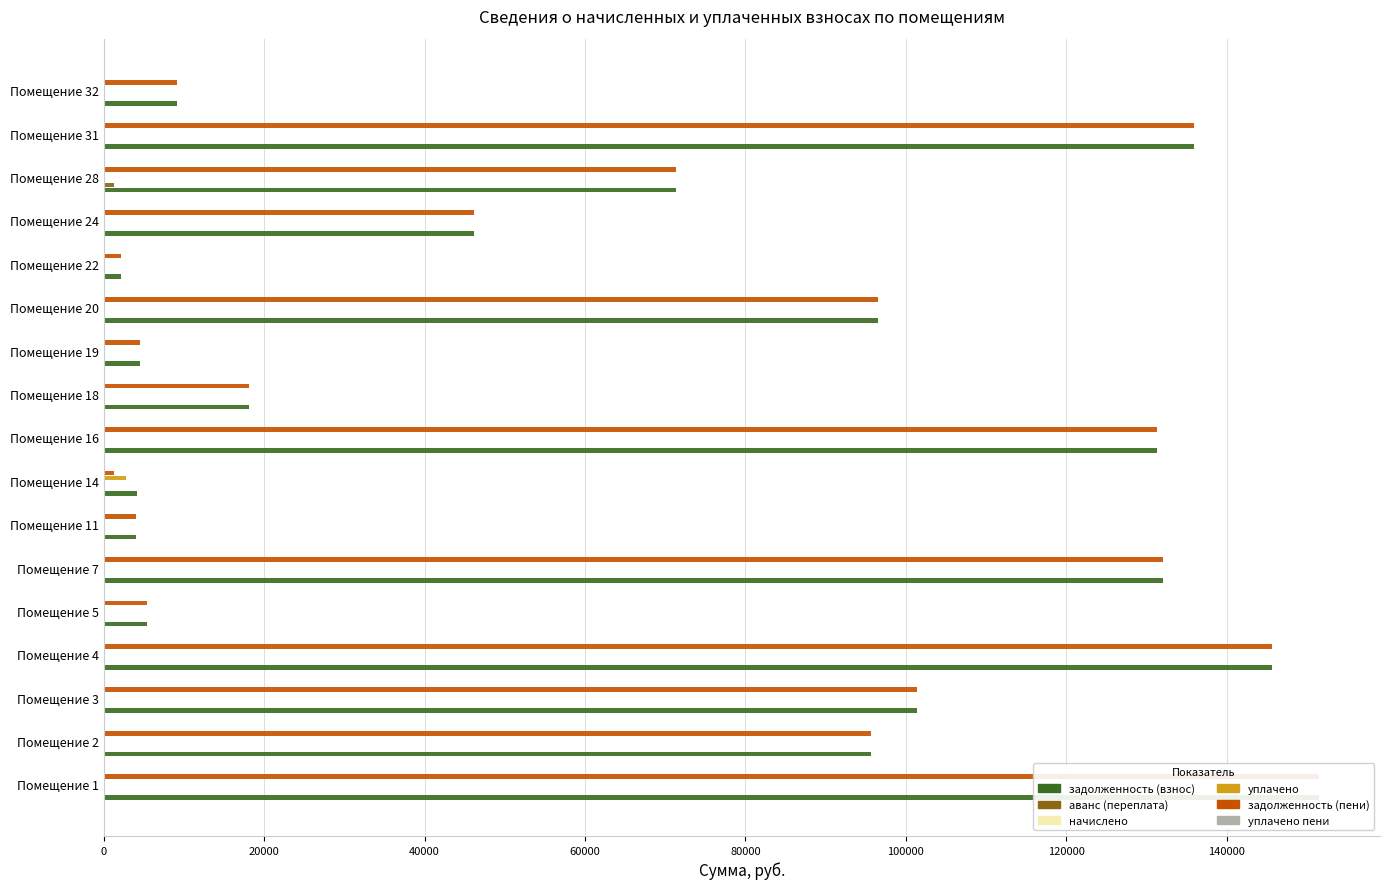

What is the value of the аванс (переплата) bar at the 15th from the left?

1276.6